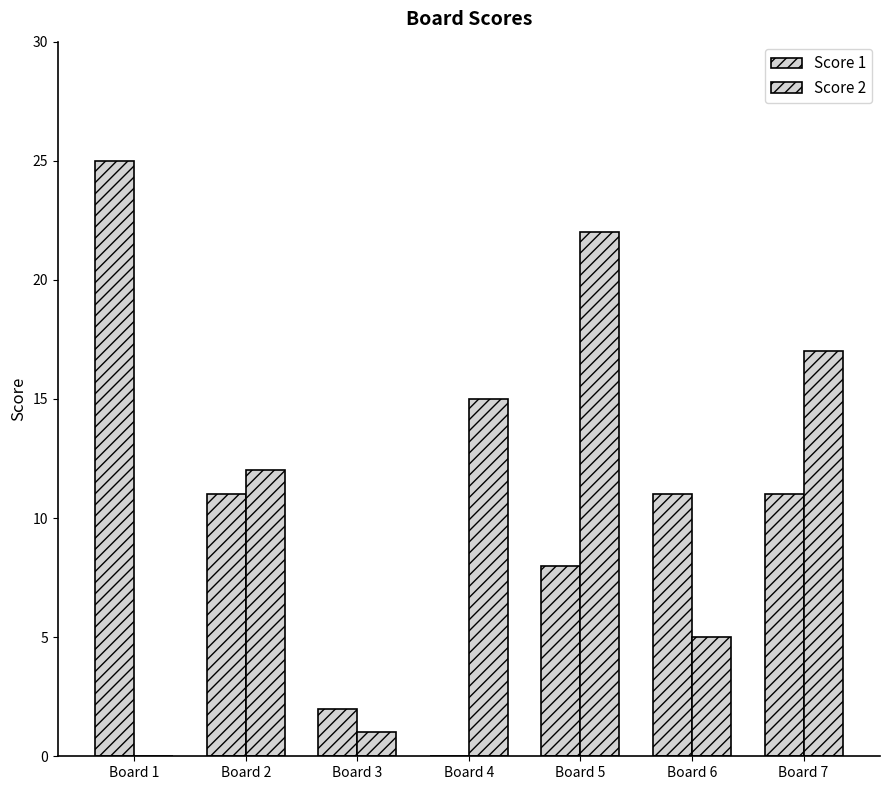

At which category is the sum across all series the highest?

Board 5